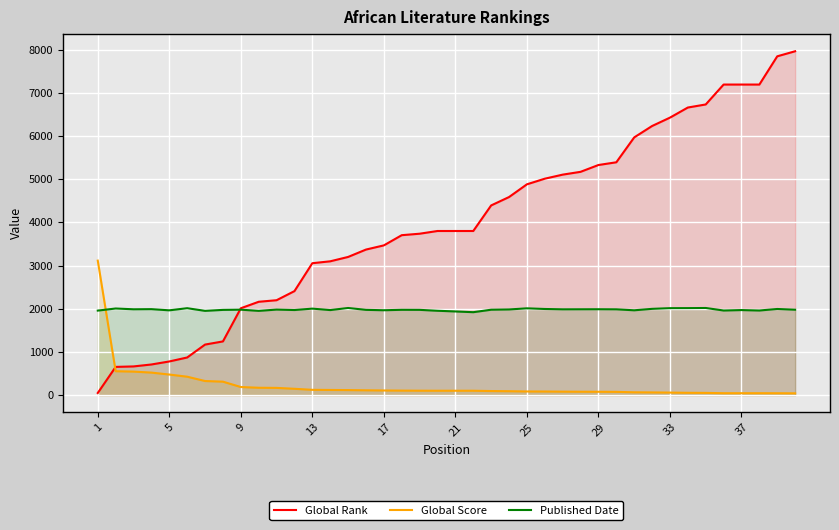

True or false: Published Date has a value of 1077 at 33.

False